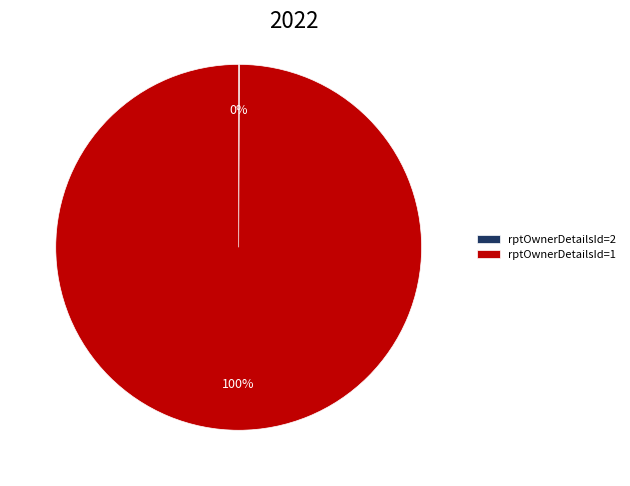

Which slice is the largest?

rptOwnerDetailsId=1